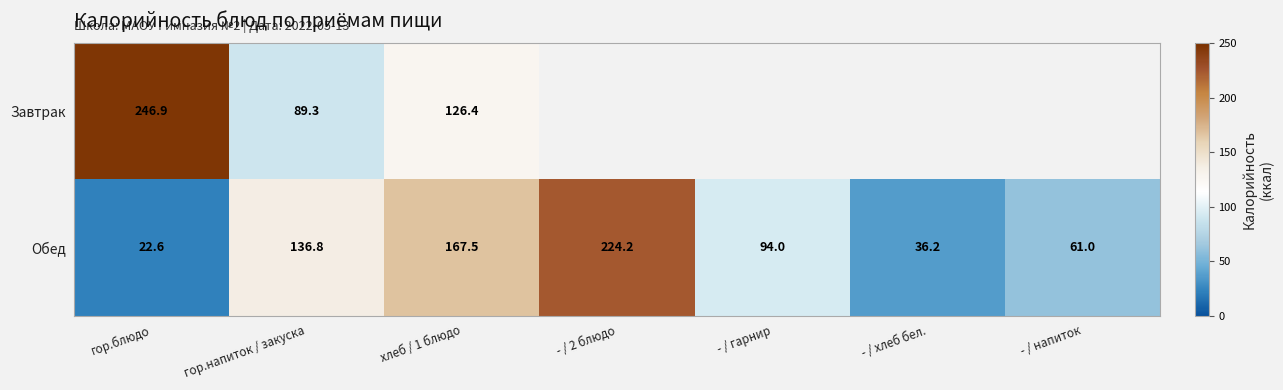

At гор.напиток / закуска, list the series in order from largest to smallest.

Обед, Завтрак